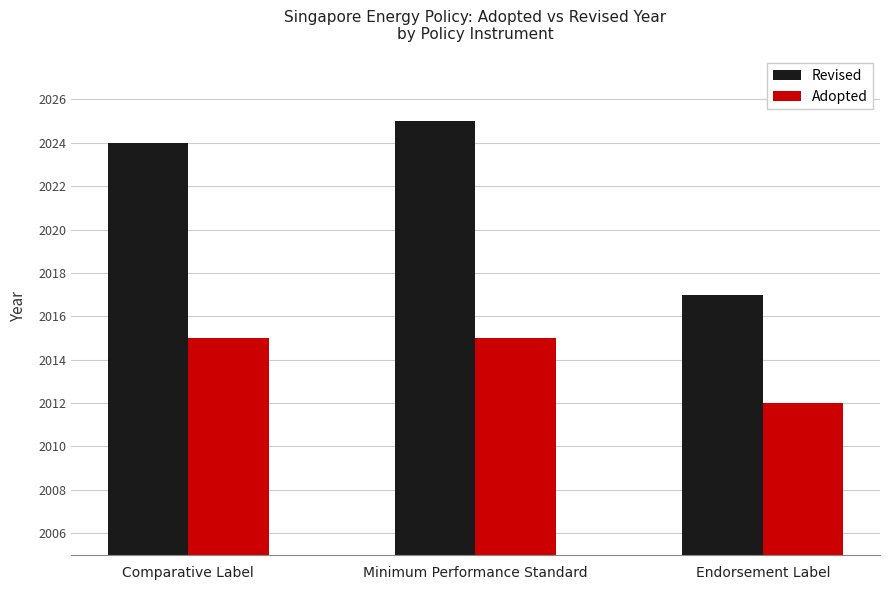

How many bars are there in total?

6